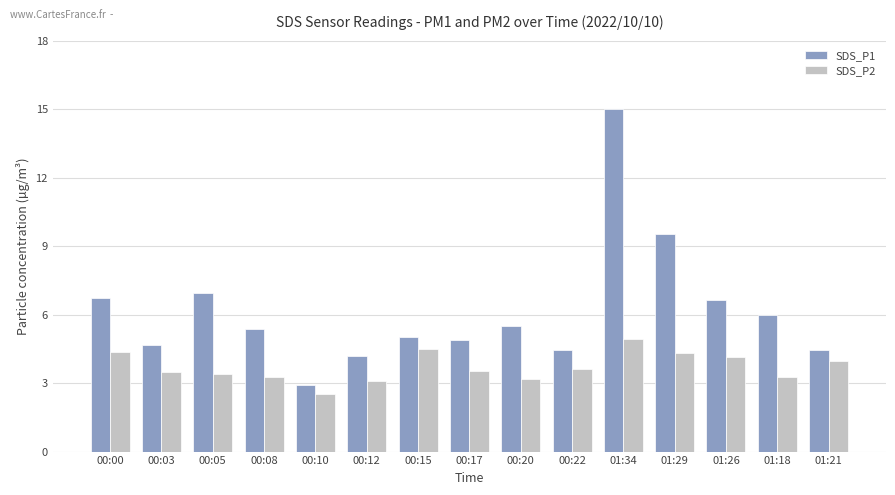

True or false: SDS_P1 has a value of 15.0 at 01:34.

True